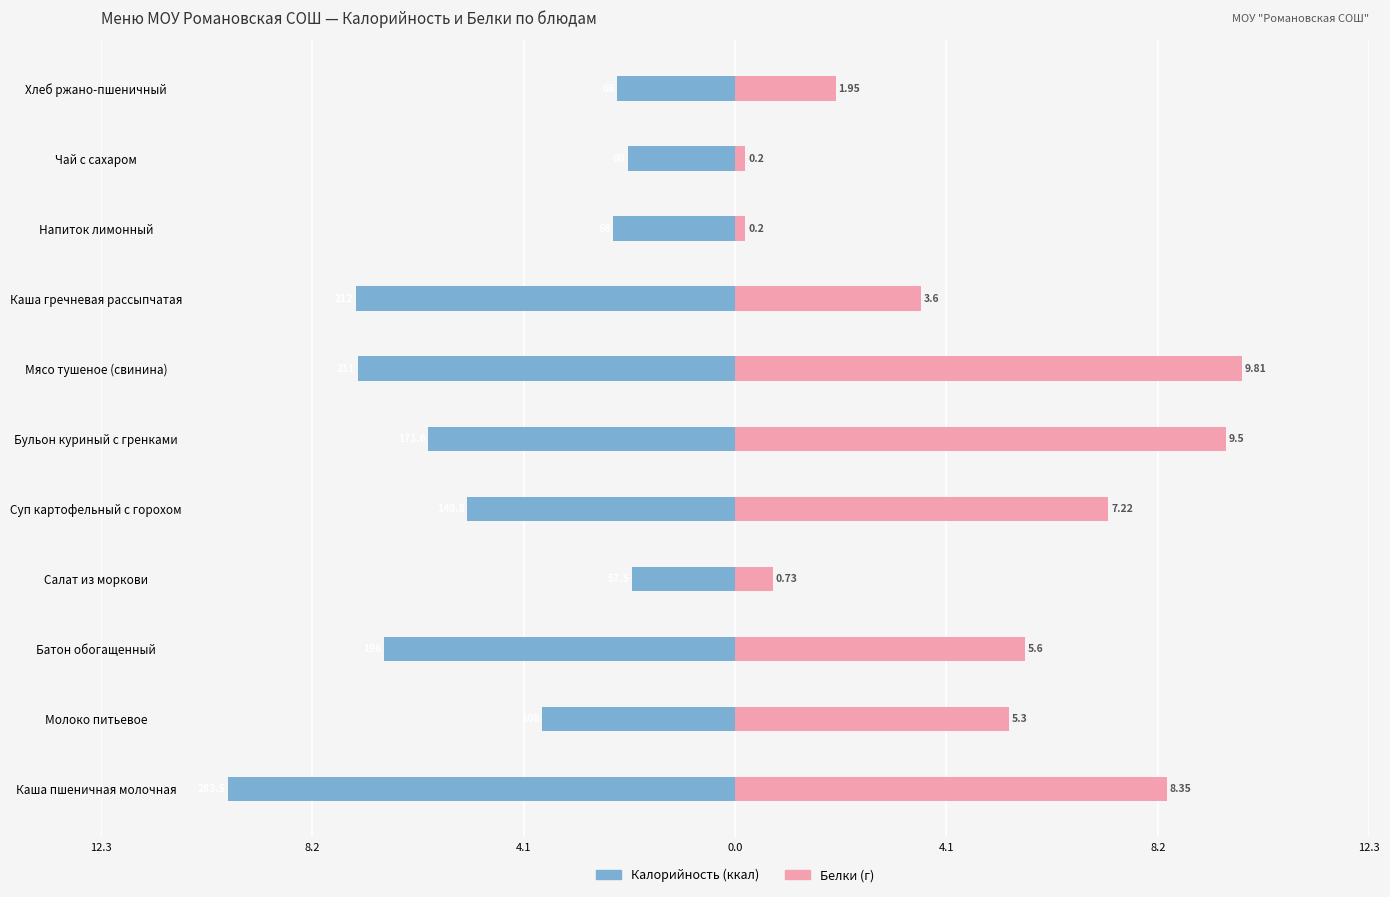

What is the difference between the maximum and minimum values in the Калорийность series?

7.8